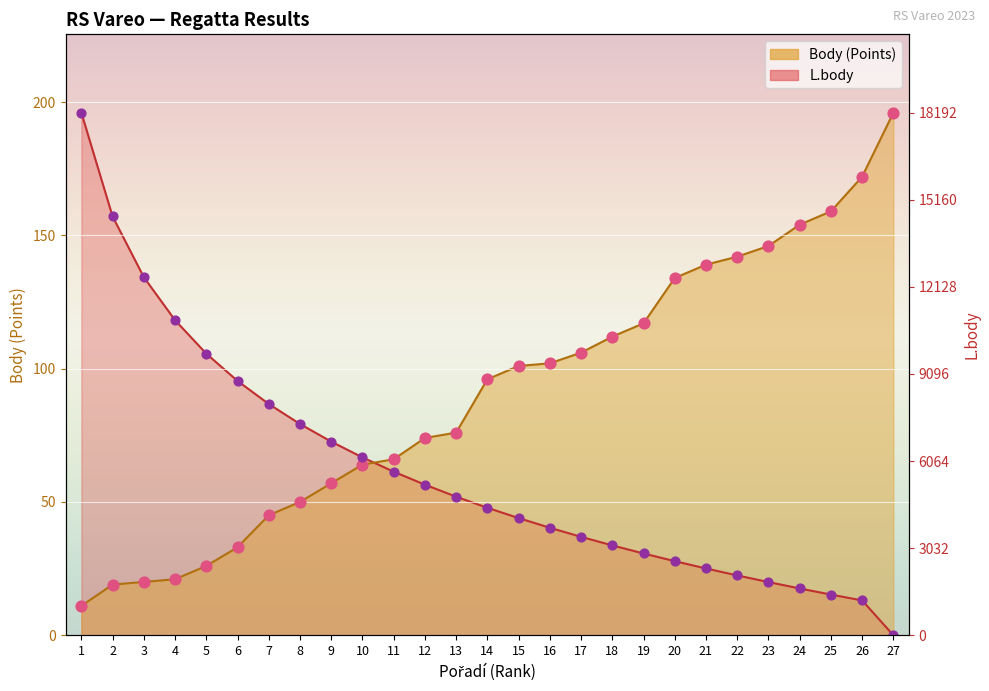

Which series reaches the maximum Y coordinate?

Body